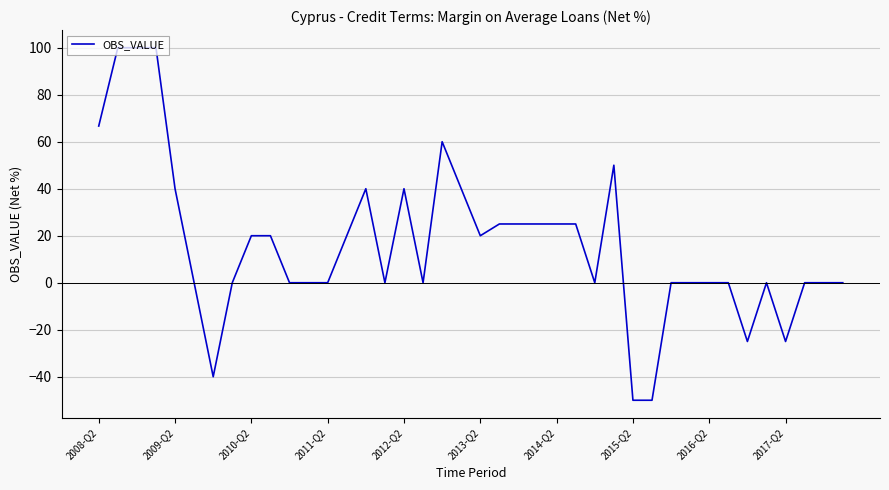

What is the difference between the maximum and minimum values?

150.0